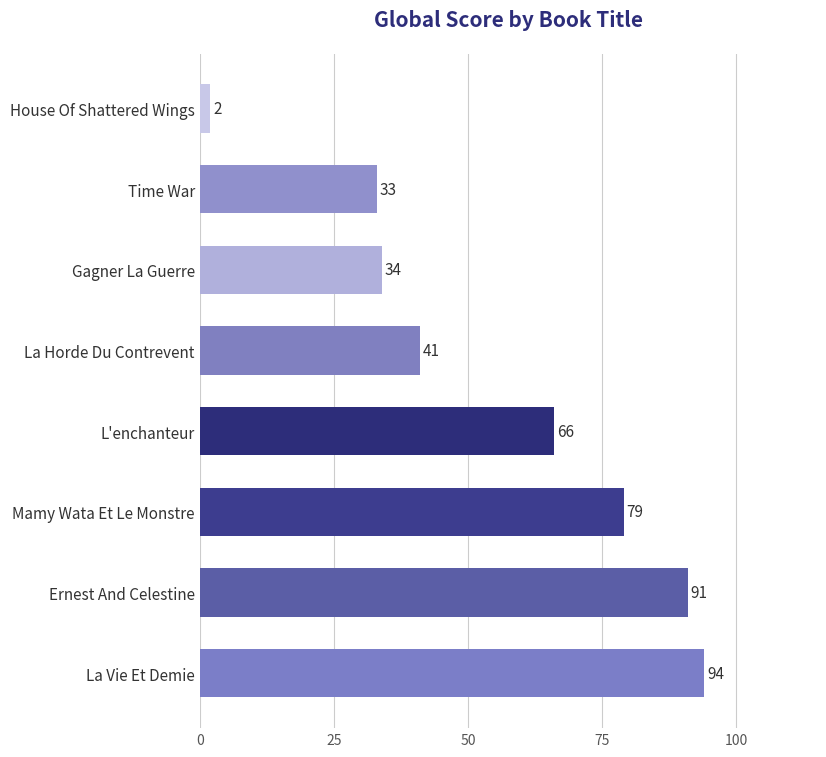

List the labels in order of value, largest first.

La Vie Et Demie, Ernest And Celestine, Mamy Wata Et Le Monstre, L'enchanteur, La Horde Du Contrevent, Gagner La Guerre, Time War, House Of Shattered Wings